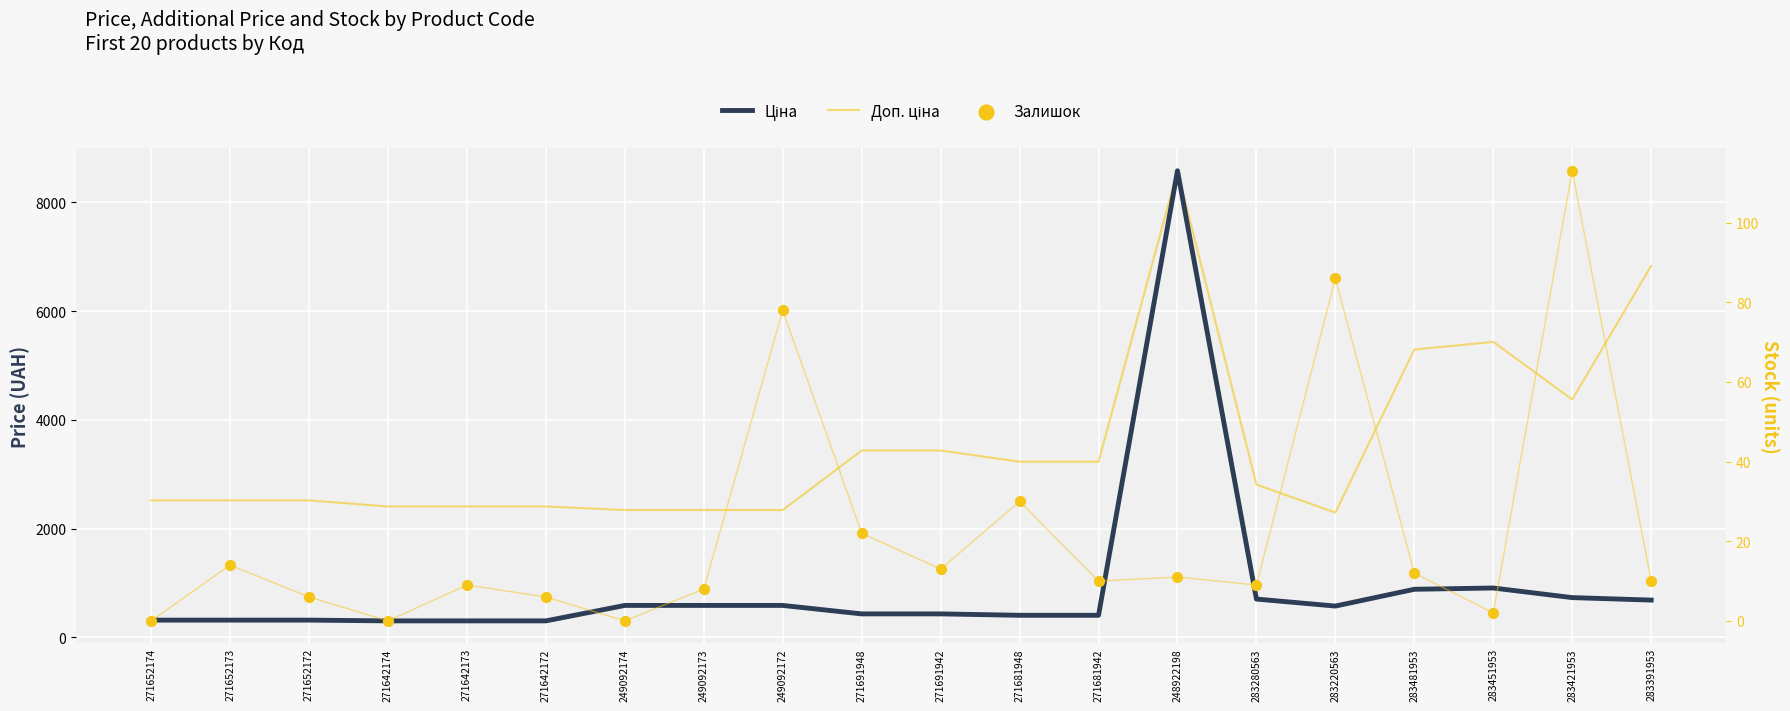

Which series contains the lowest Y value?

Залишок